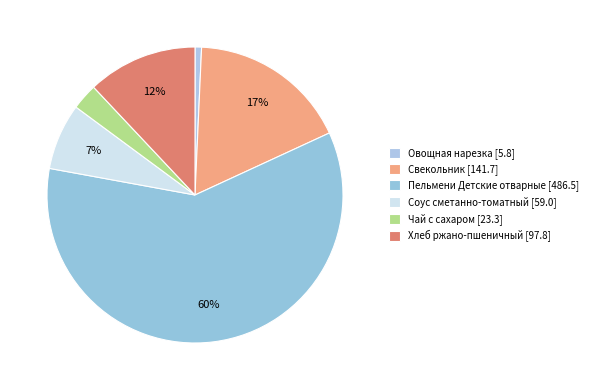

How many segments does this pie chart have?

6